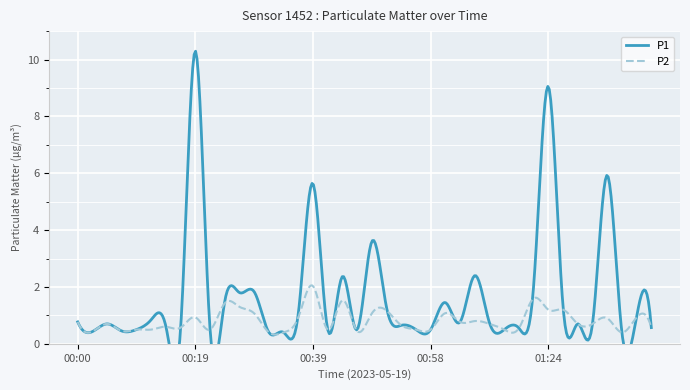

What are all the series names shown in the legend?

P1, P2